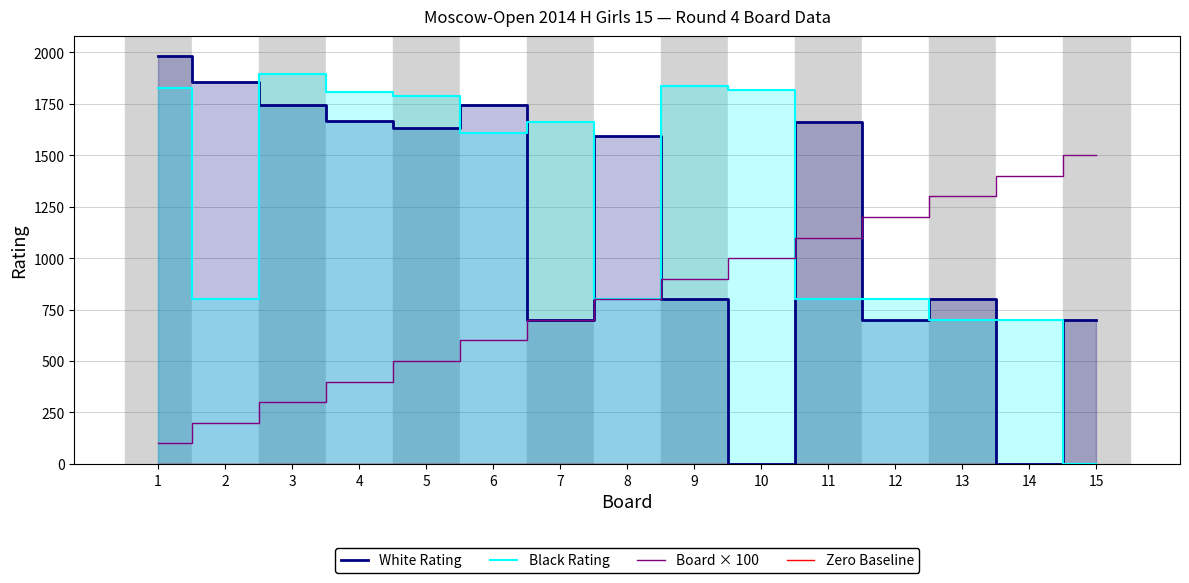

True or false: Zero Baseline and White Rating intersect in this chart.

False